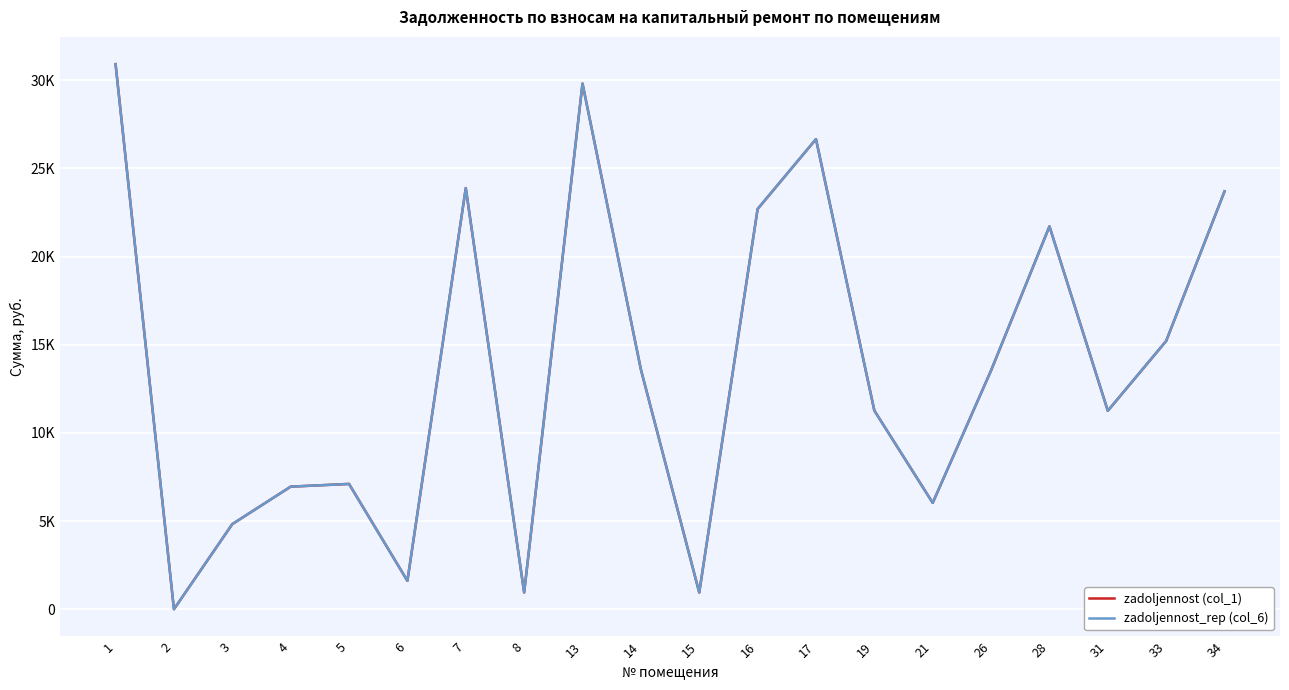

What is the approximate value of zadoljennost (col_1) at 19?

11267.6